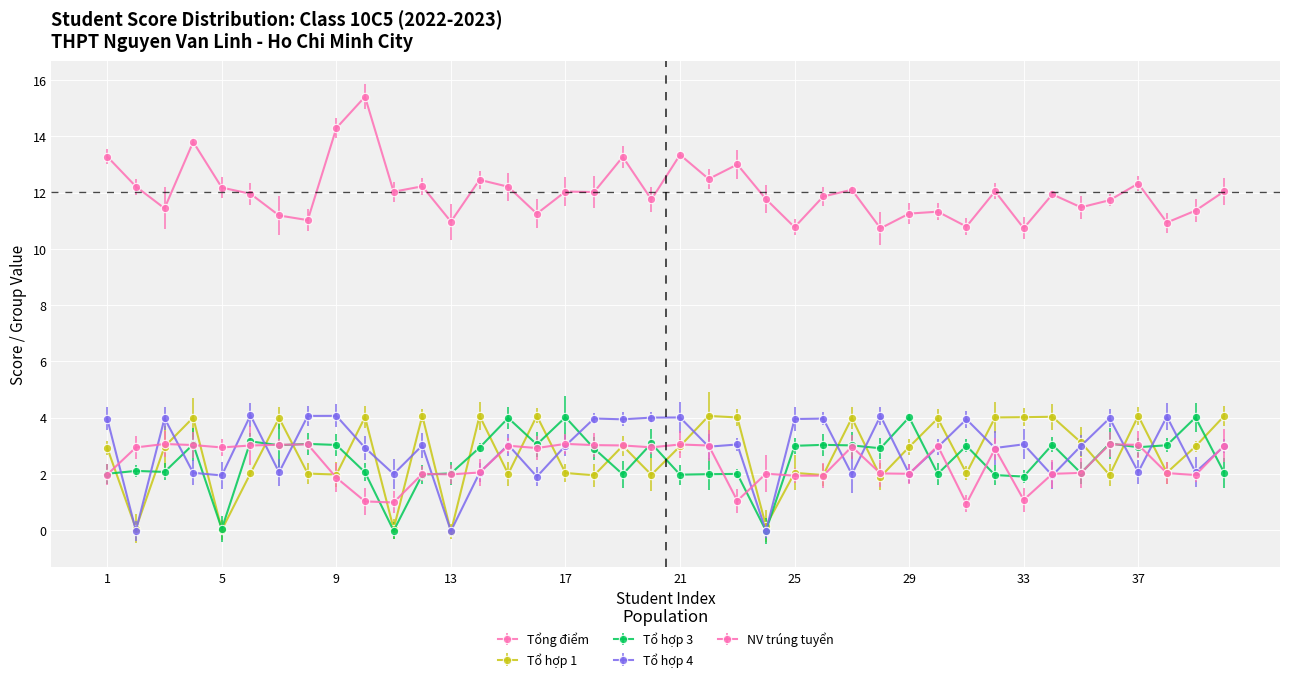

Reading right to left, list all the values displayed in this chart.

TONG_DIEM: 12.0	11.4	10.9	12.3	11.7	11.5	11.9	10.7	12.0	10.8	11.3	11.3	10.7	12.1	11.9	10.8	11.8	13.0	12.5	13.3	11.8	13.3	12.0	12.0	11.2	12.2	12.5	11.0	12.2	12.0	15.4	14.3	11.0	11.2	12.0	12.2	13.8	11.4	12.2	13.3
To_hop_1: 4.1	3.0	2.0	4.1	2.0	3.1	4.0	4.0	4.0	2.0	4.0	3.0	1.9	4.0	2.0	2.0	0.1	4.0	4.1	3.0	2.0	3.0	1.9	2.0	4.1	2.0	4.1	-0.1	4.1	0.0	4.0	2.0	2.0	4.0	2.0	0.0	4.0	3.0	0.1	2.9
To_hop_3: 2.0	4.0	3.0	2.9	3.1	2.0	3.0	1.9	2.0	3.0	2.0	4.0	2.9	3.0	3.0	3.0	-0.0	2.0	2.0	2.0	3.1	2.0	2.9	4.0	3.0	4.0	2.9	2.0	2.0	-0.0	2.1	3.0	3.1	3.0	3.2	0.0	3.0	2.1	2.1	2.0
To_hop_4: 3.0	2.1	4.0	2.1	4.0	3.0	1.9	3.0	2.9	3.9	3.0	2.0	4.1	2.0	4.0	3.9	-0.0	3.0	3.0	4.0	4.0	3.9	4.0	3.0	1.9	3.0	2.0	-0.0	3.0	2.0	2.9	4.1	4.1	2.1	4.1	1.9	2.0	4.0	-0.0	4.0
NV_TRUNG_TUYEN: 3.0	2.0	2.0	3.0	3.0	2.0	2.0	1.1	2.9	0.9	3.0	2.0	2.0	3.0	1.9	1.9	2.0	1.0	3.0	3.0	2.9	3.0	3.0	3.1	2.9	3.0	2.0	2.0	2.0	1.0	1.0	1.9	3.0	3.0	3.0	2.9	3.0	3.1	2.9	2.0